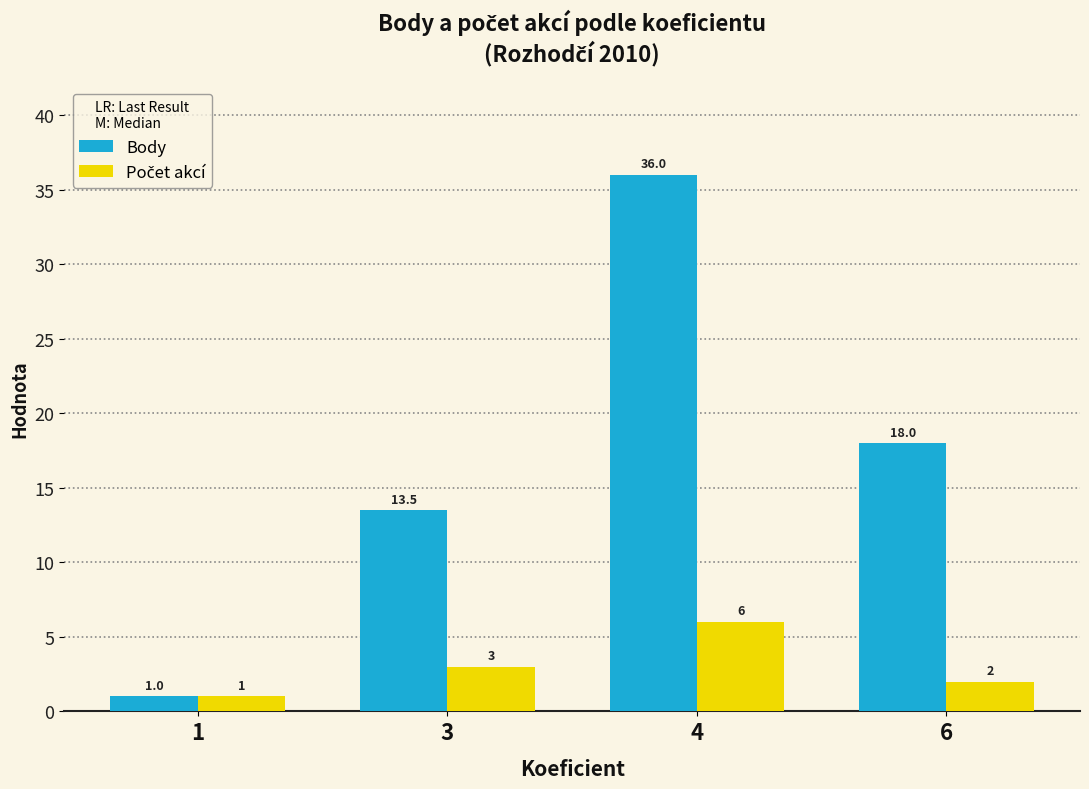

True or false: Body has a value of 25.7 at 6.

False